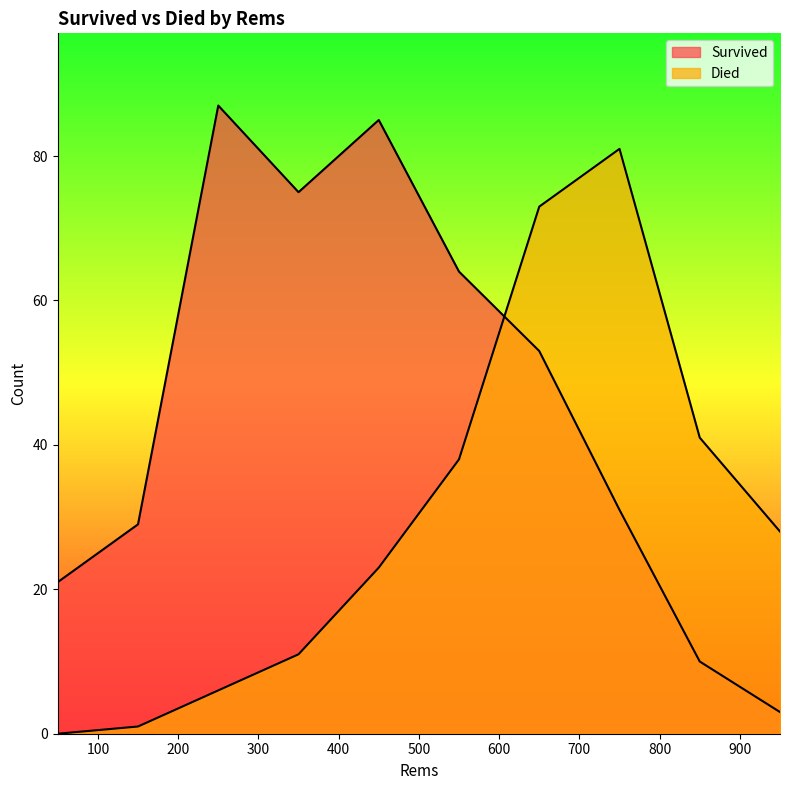

True or false: Survived and Died cross at least once.

True